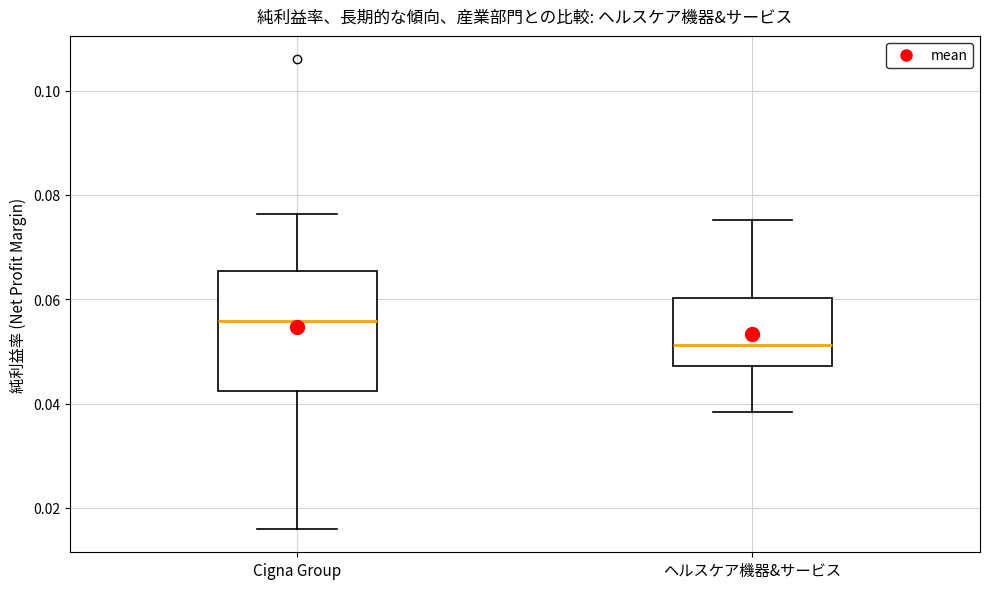

Reading left to right, read every box against the y-axis: the position of its median line, the range the box covers, and the ends of its whiskers. The values are not printed on the chart, so give them approximately, as read against the axis.

Cigna Group: median 0.056, box 0.042 to 0.066, whiskers 0.016 to 0.076
ヘルスケア機器&サービス: median 0.052, box 0.048 to 0.060, whiskers 0.038 to 0.076